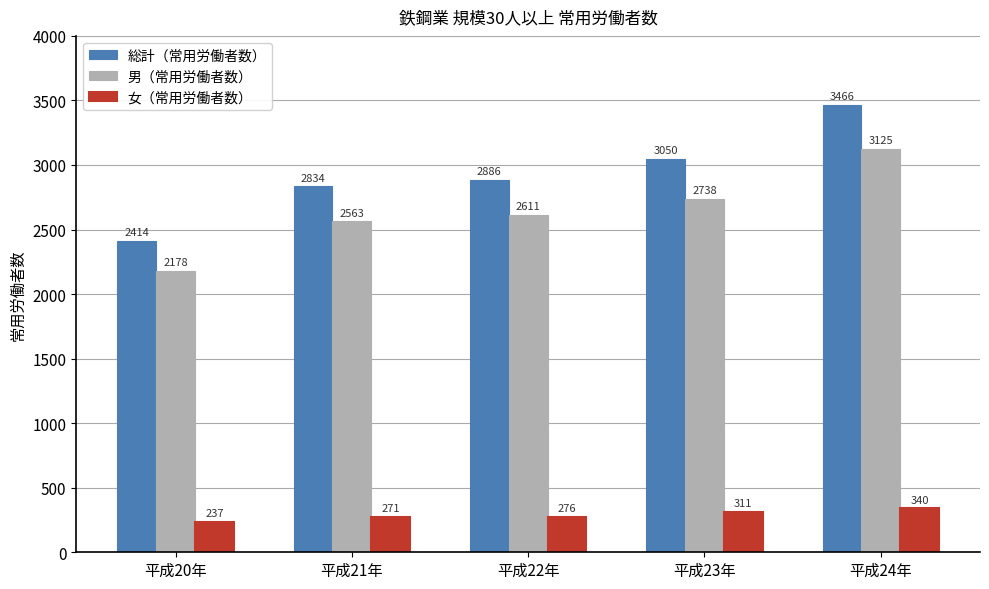

What position from the right is 平成23年?

2